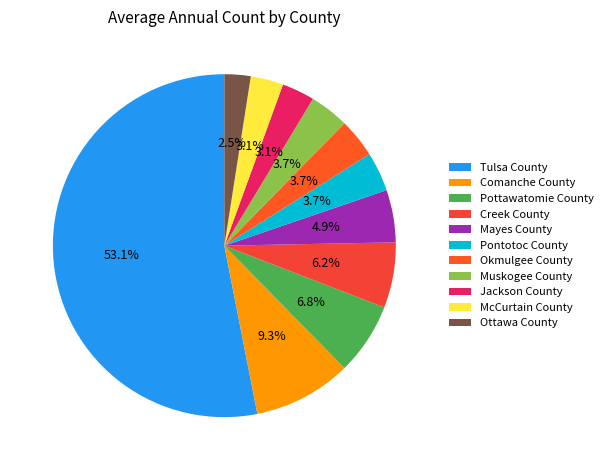

To the nearest percent, what portion does McCurtain County represent?

3%